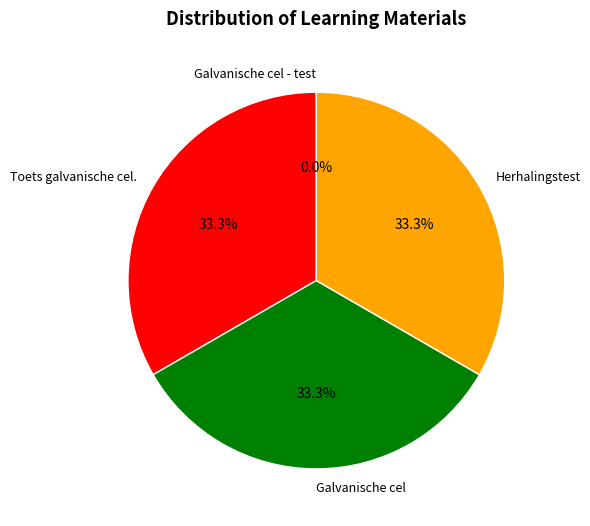

Is there any slice that represents more than half of the pie?

No